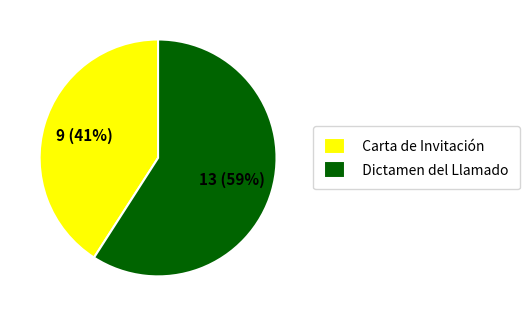

True or false: Carta de Invitación accounts for 41% of the total.

True